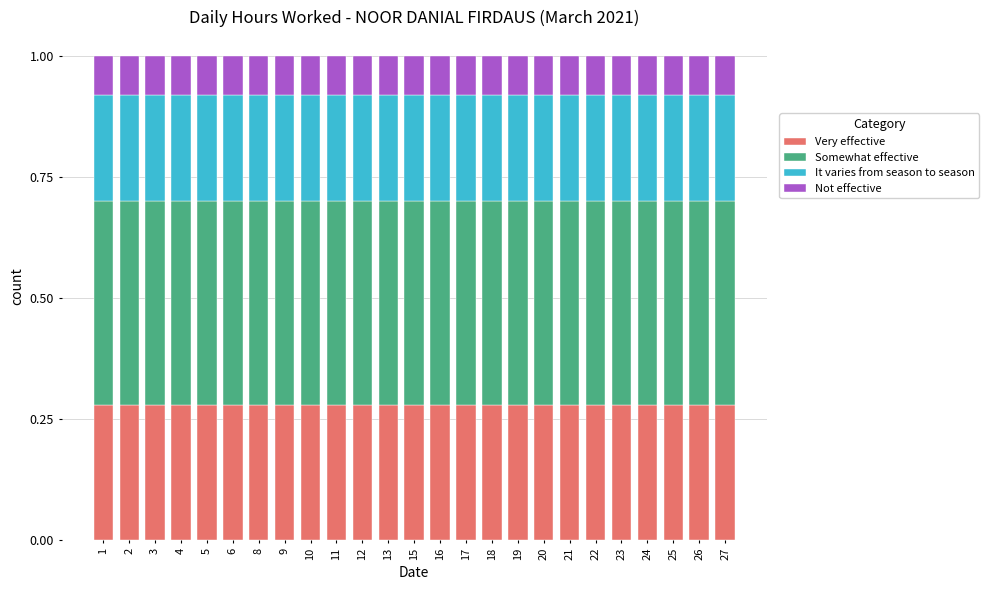

What are all the series names shown in the legend?

Very effective, Somewhat effective, It varies from season to season, Not effective